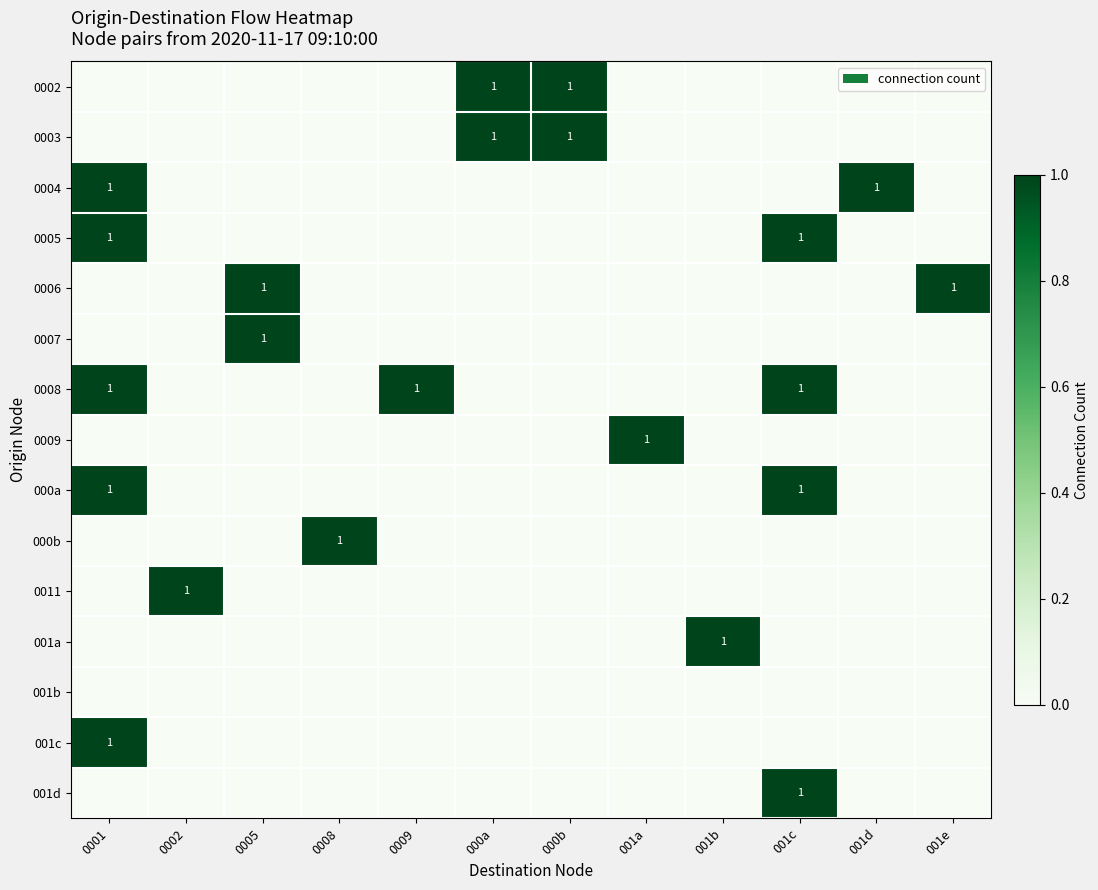

True or false: 001d has a value of 0 at 0001.

False